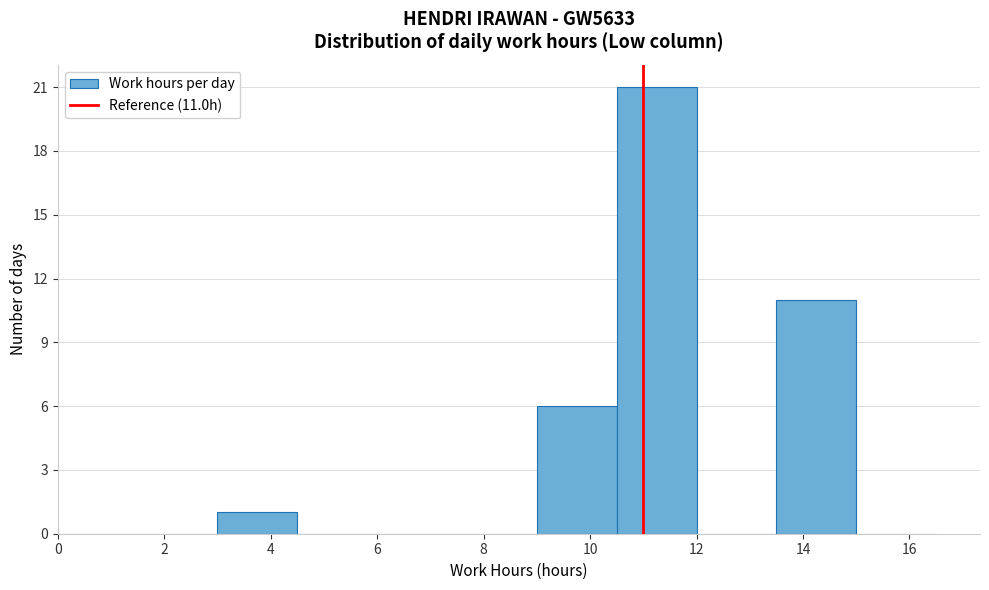

Over which range of the x-axis is the bar tallest?

10.5 to 12.0